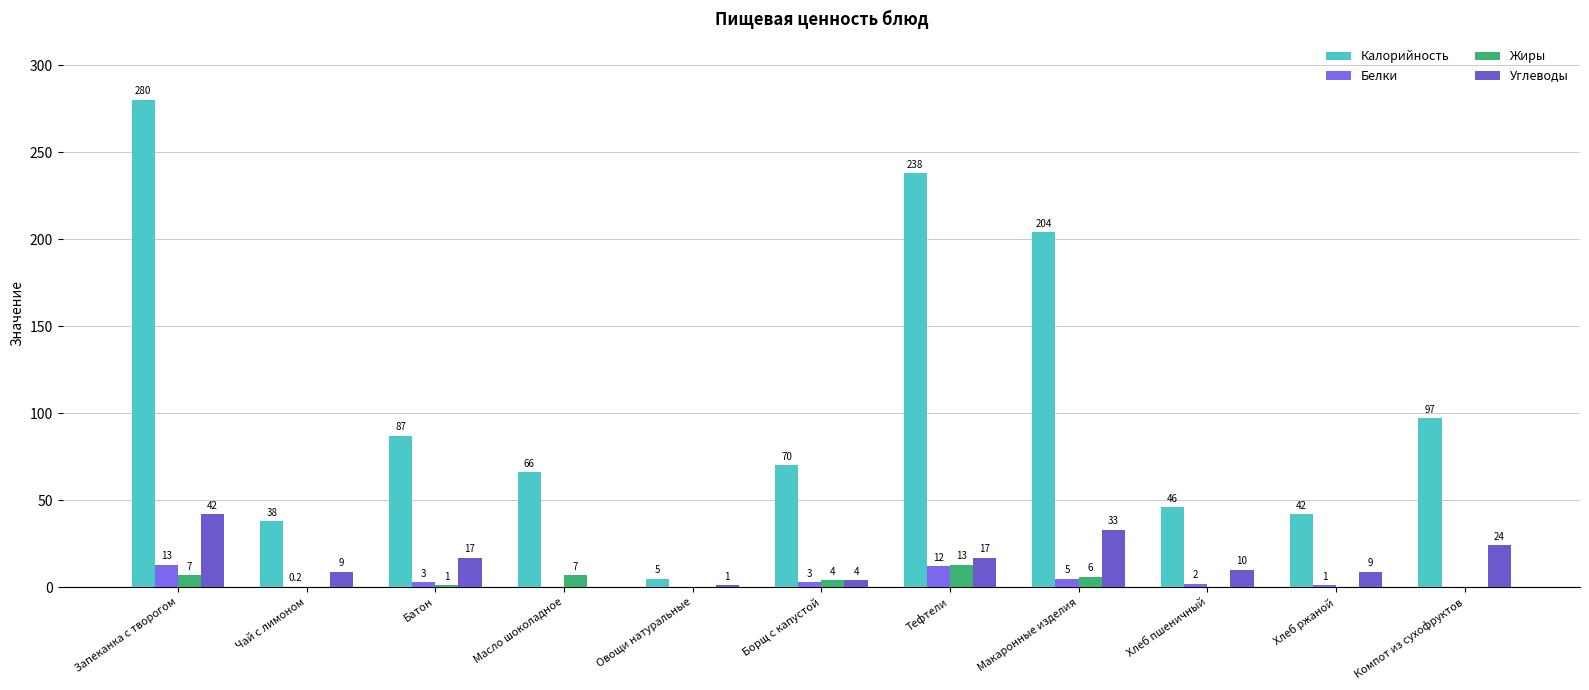

What is the highest value of the Углеводы series?

42.0